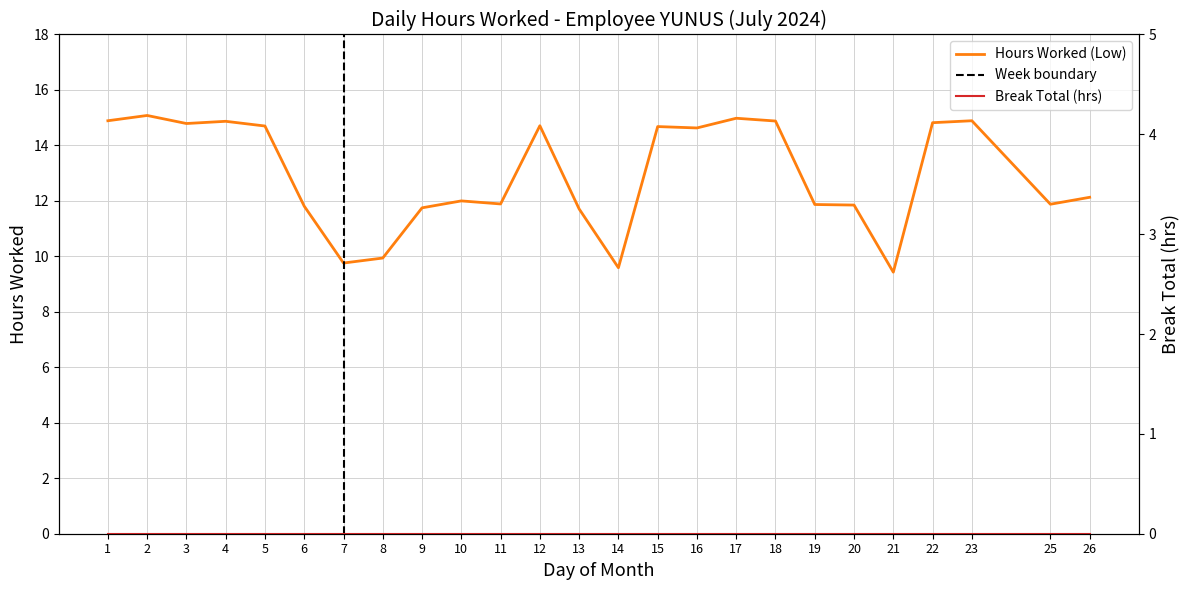

How many values are below 12?

11